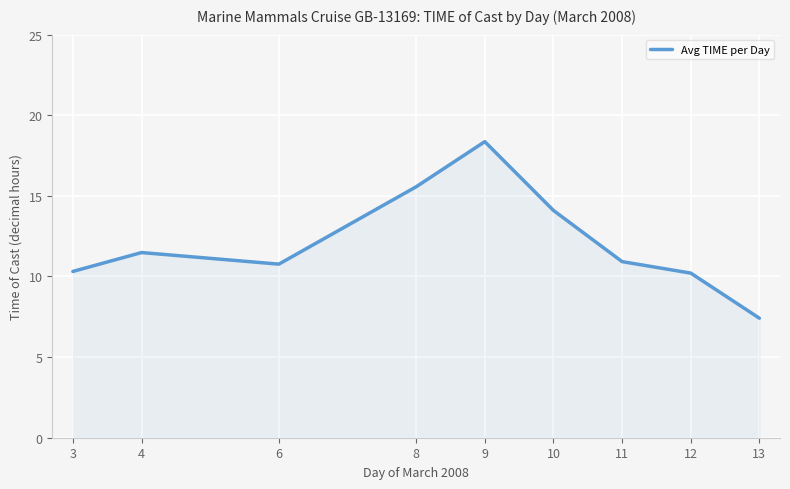

Reading left to right, list all the values displayed in this chart.

3=10.3	4=11.5	6=10.8	8=15.6	9=18.4	10=14.1	11=10.9	12=10.2	13=7.4